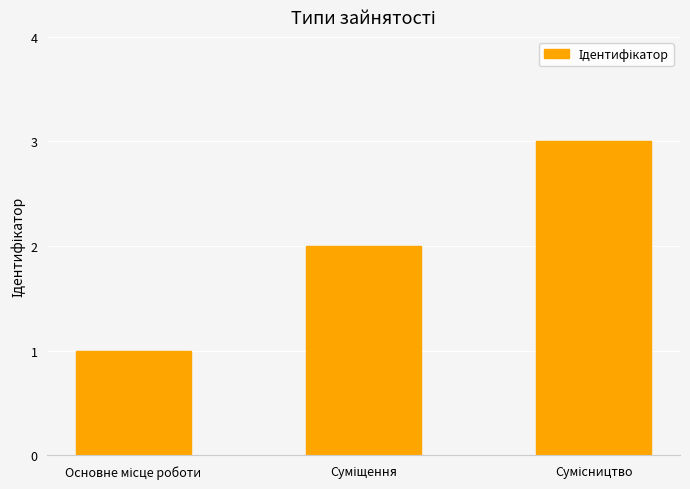

What is the maximum value shown in the chart?

3